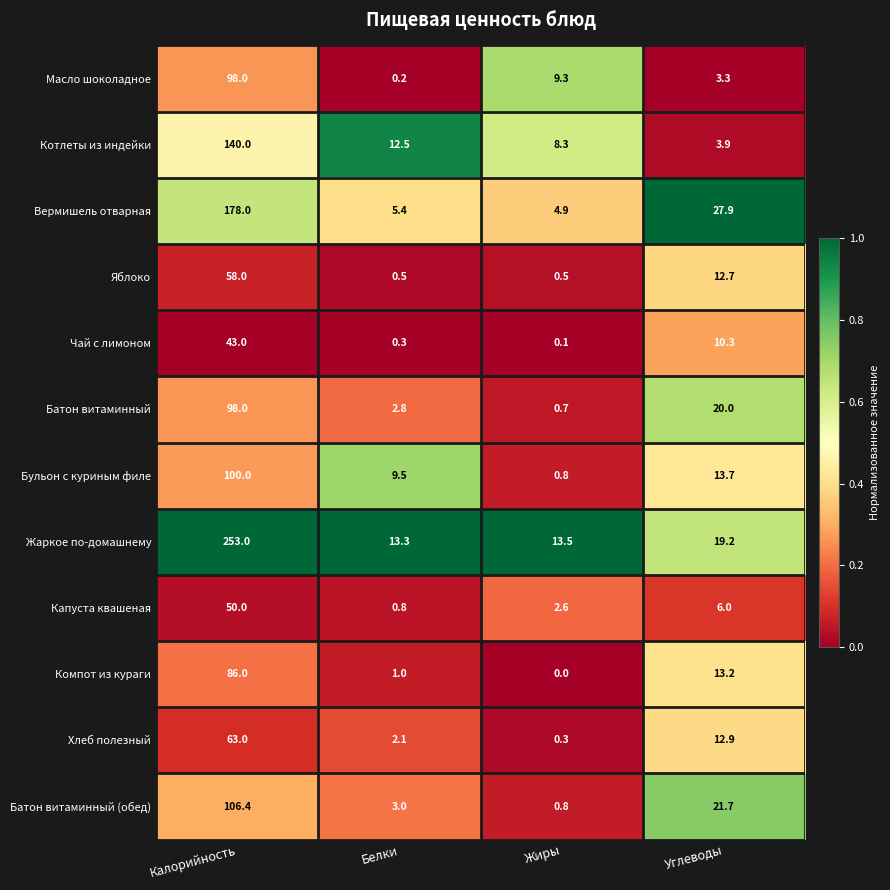

Which series has the largest total across all categories?

Жаркое по-домашнему